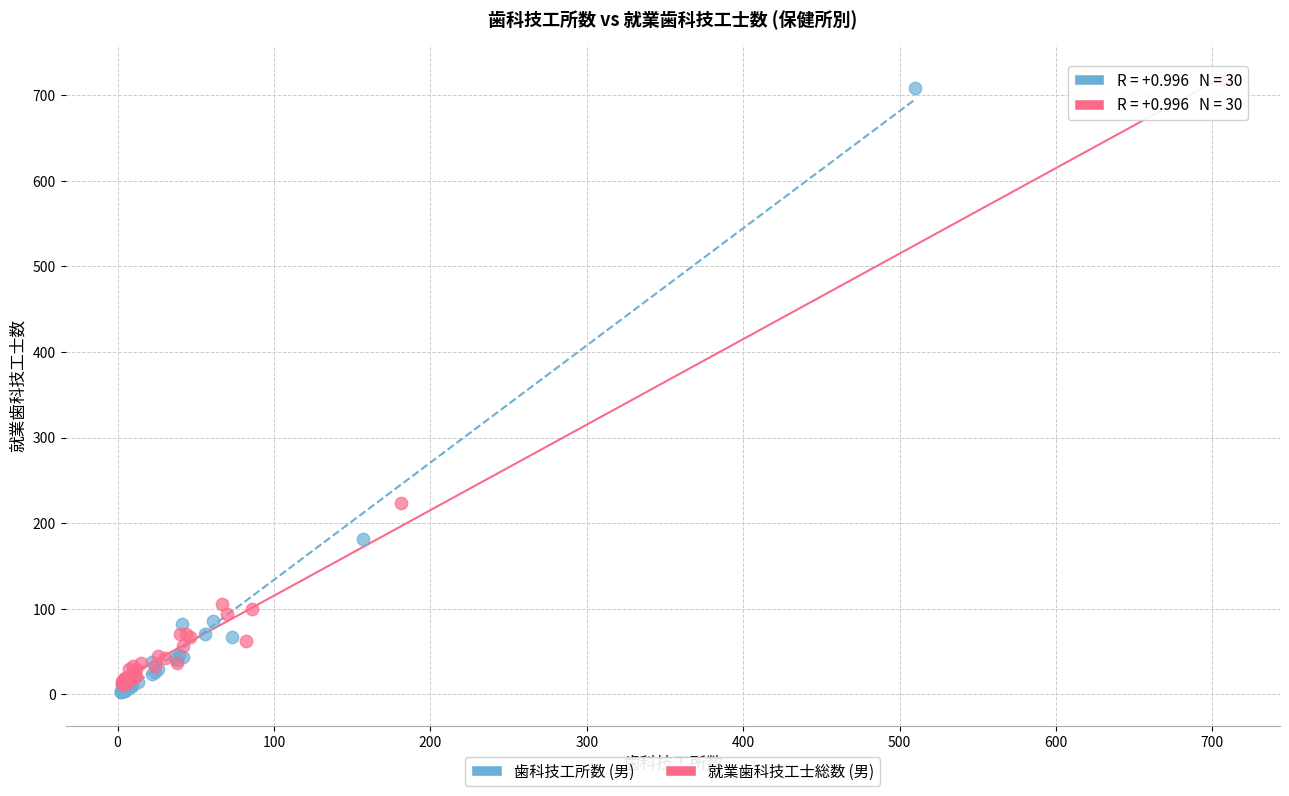

Which series has the widest spread of Y values?

歯科技工所数 (男)